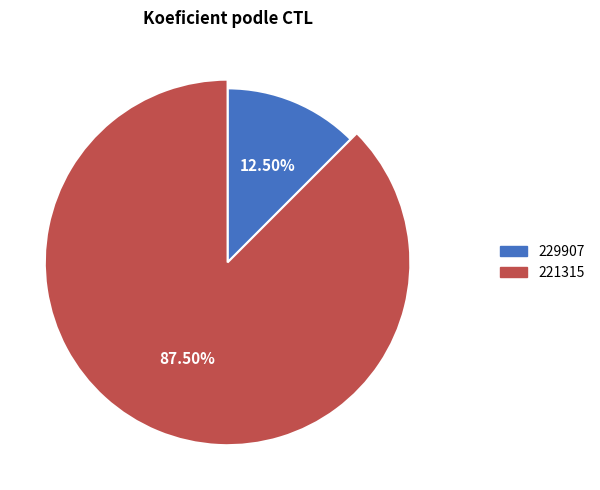

Combined, what portion of the pie is 229907 and 221315?

100.0%